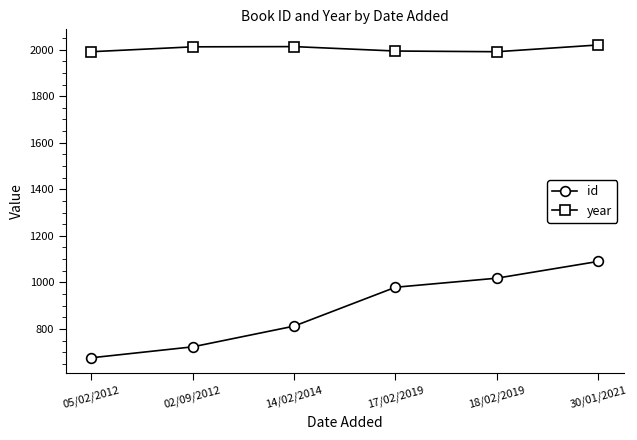

What is the highest value of the id series?

1090